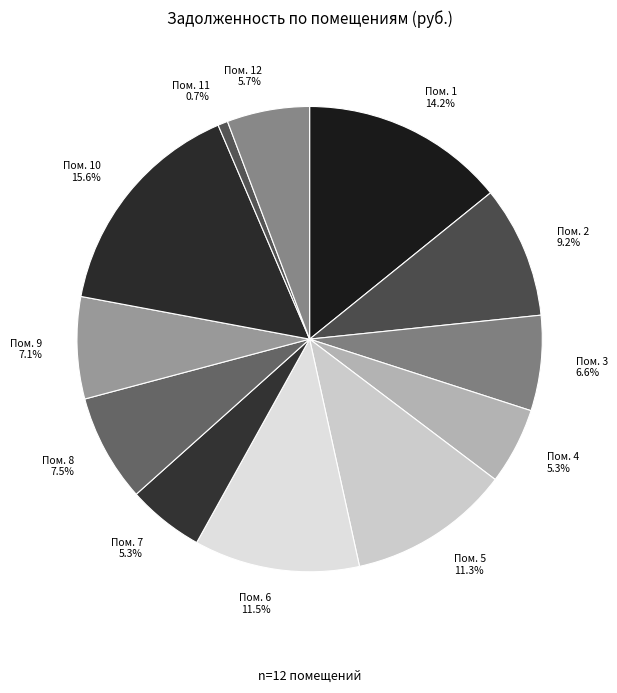

Rank the categories by value from lowest to highest.

11, 7, 4, 12, 3, 9, 8, 2, 5, 6, 1, 10